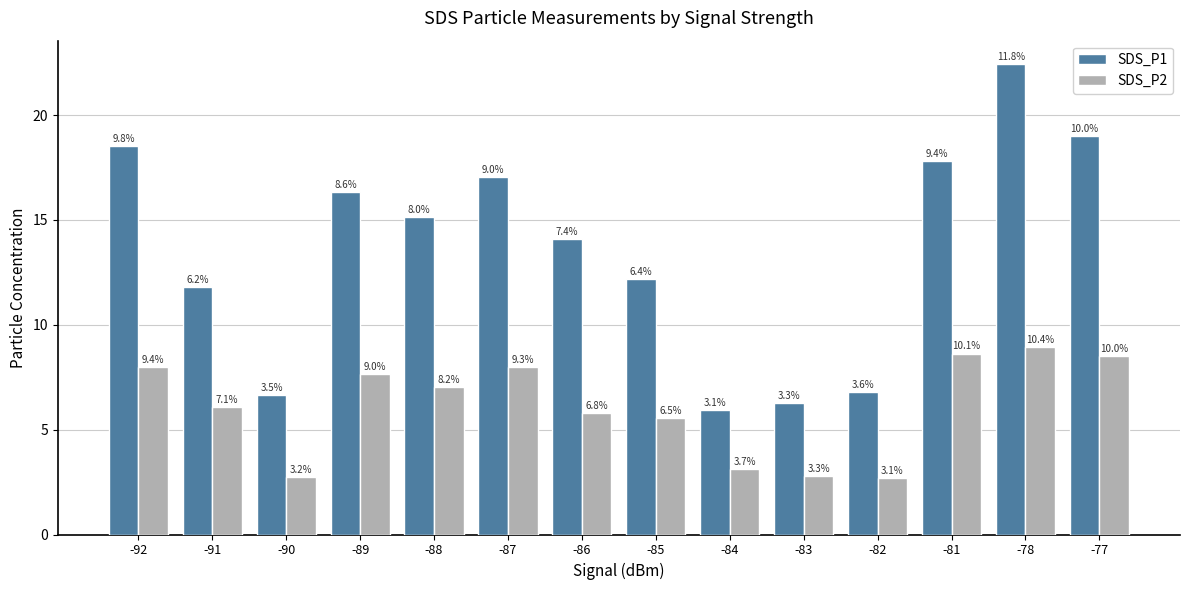

How many bars are there in each group?

2